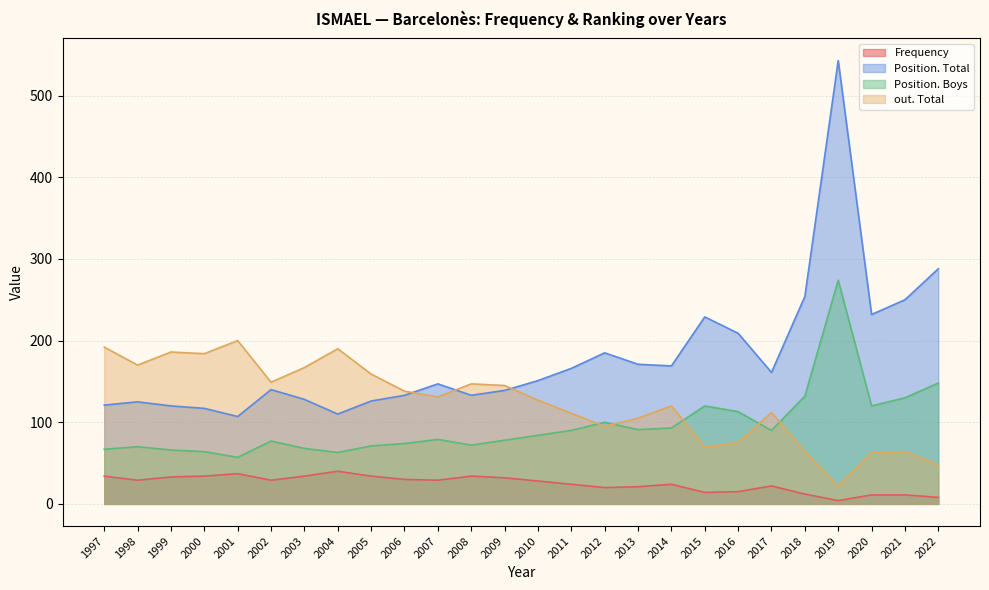

Reading right to left, list all the values displayed in this chart.

Frequency: 8	11	11	4	12	22	15	14	24	21	20	24	28	32	34	29	30	34	40	34	29	37	34	33	29	34
Position. Total: 288	250	232	543	254	161	209	229	169	171	185	166	151	139	133	147	133	126	110	128	140	107	117	120	125	121
Position. Boys: 148	130	120	274	132	90	113	120	93	91	100	90	84	78	72	79	74	71	63	68	77	57	64	66	70	67
out. Total: 48	64	63	22	64	112	75	70	120	105	95	111	127	145	147	131	138	159	190	167	149	200	184	186	170	192